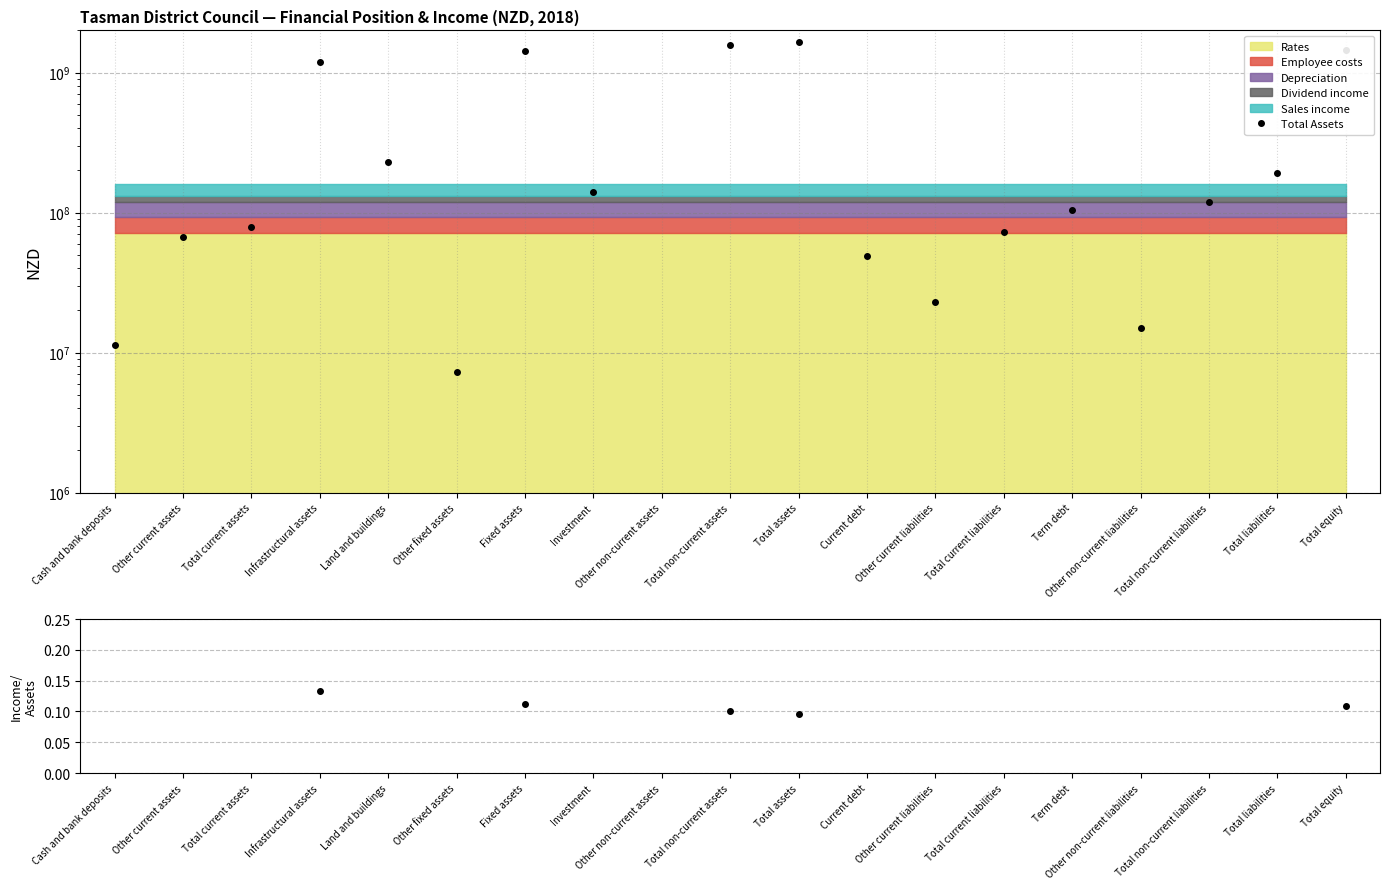

How many data points in Income stack / Total Assets are less than 1?

7